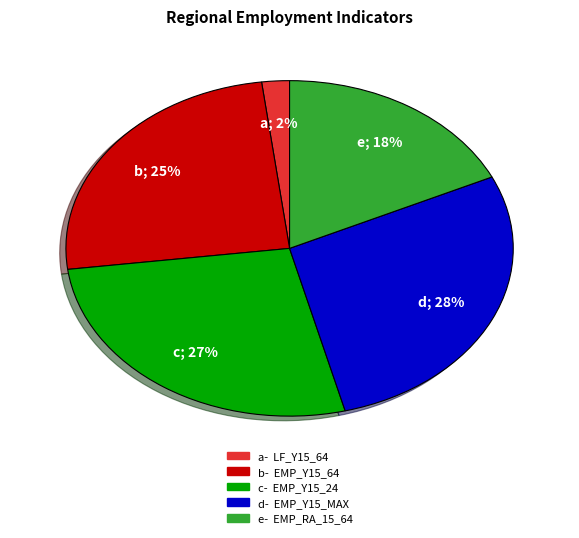

To the nearest percent, what is the average slice percentage?

20%